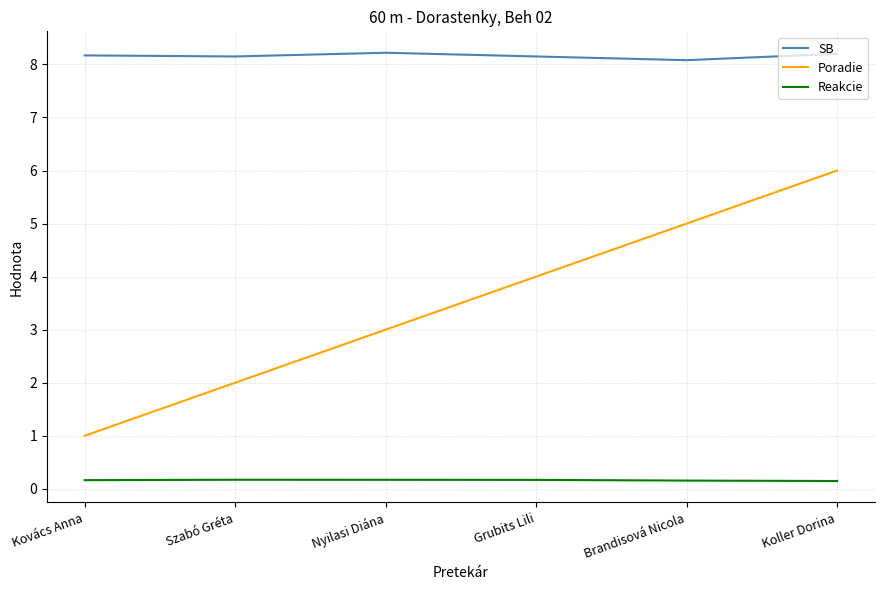

What is the highest value of the SB series?

8.2